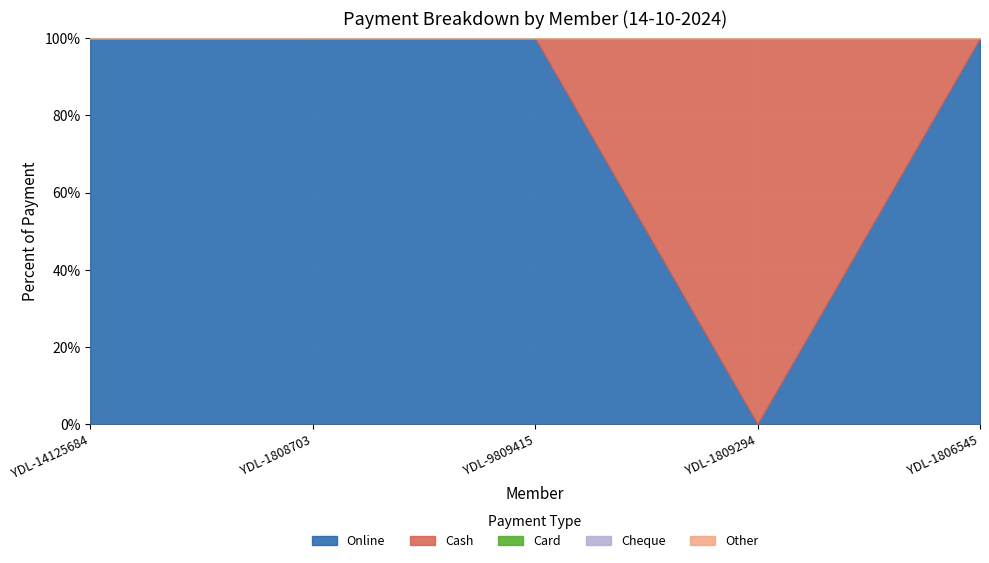

How many interior local valleys does the Online series have?

1